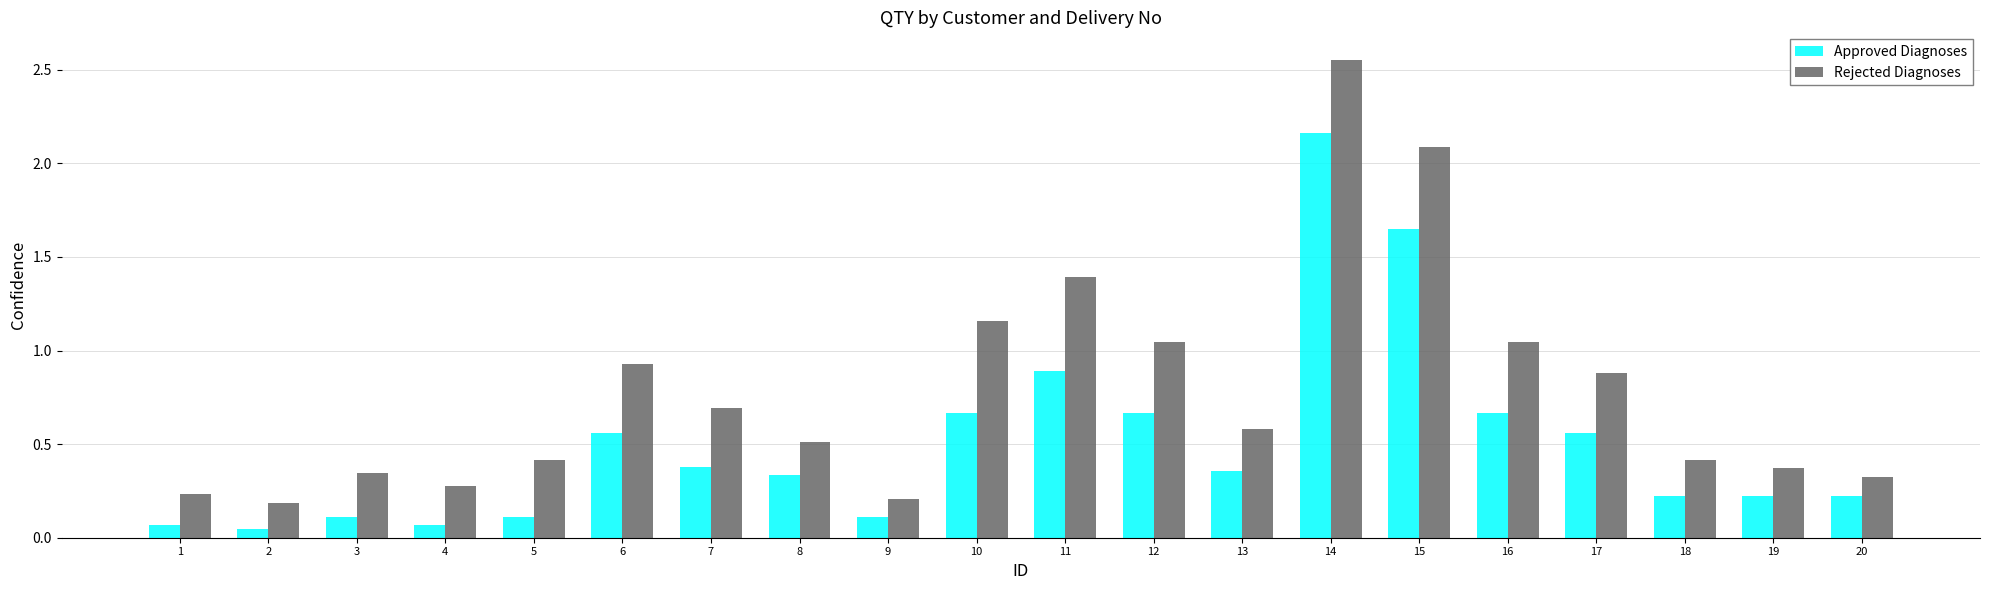

Which category has the highest value across all series?

14